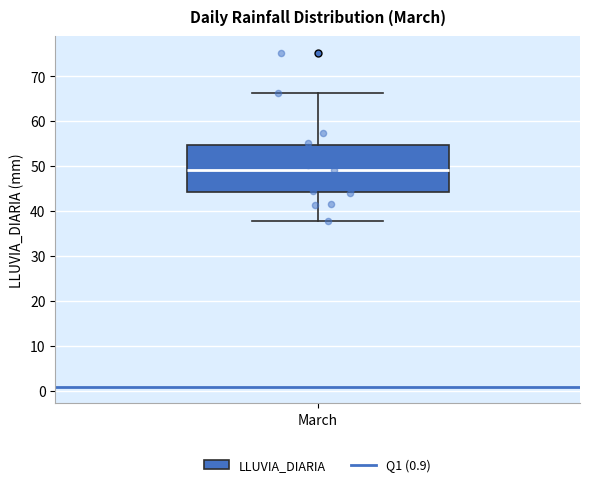

Where does the lower whisker of the box for March end on the y-axis? The values are not printed on the chart, so give them approximately, as read against the axis.

38